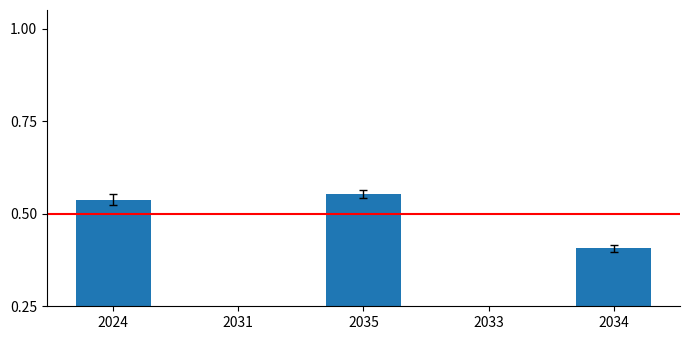

Is it true that the value at 2034 is 0.4?

True